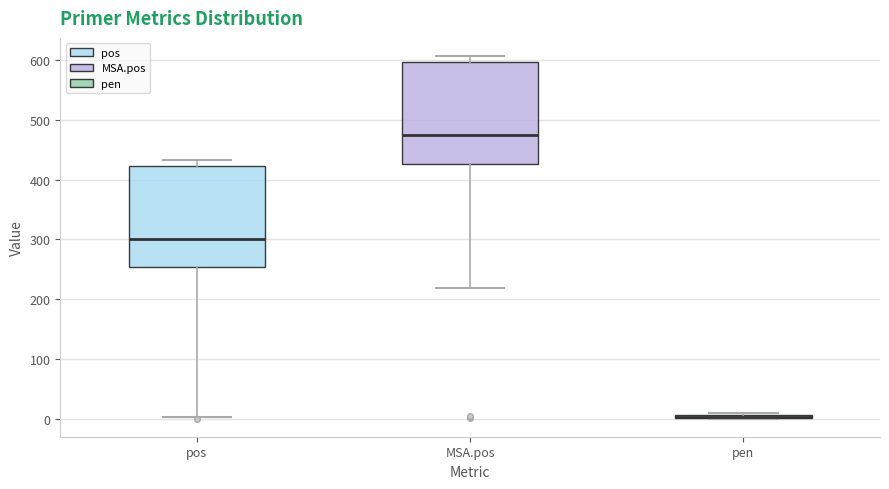

Where is the lower edge of the box for pos on the y-axis? The values are not printed on the chart, so give them approximately, as read against the axis.

250